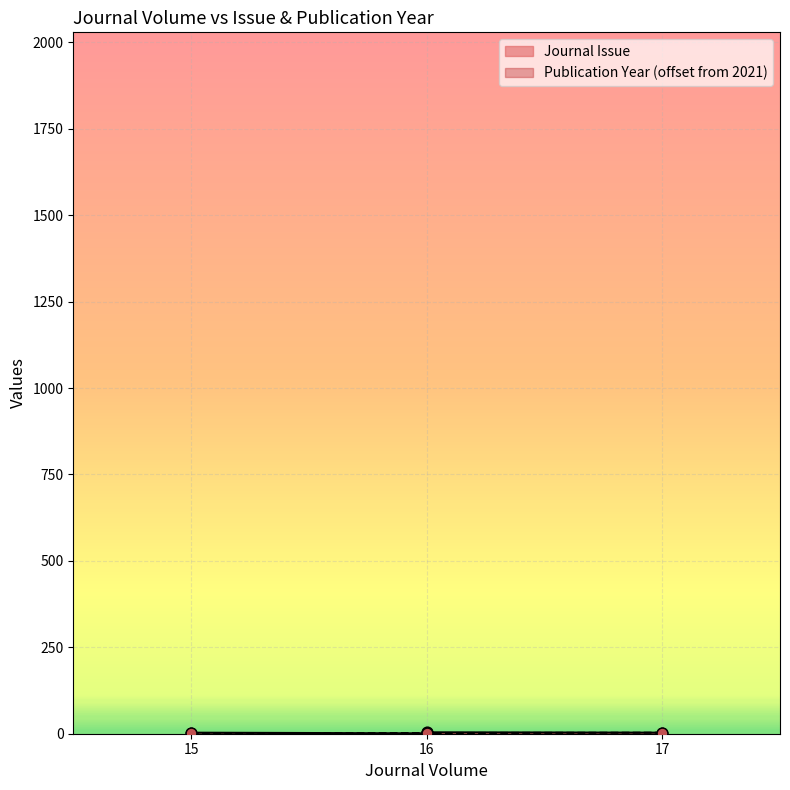

What is the change in value from 16 to 17?

+1